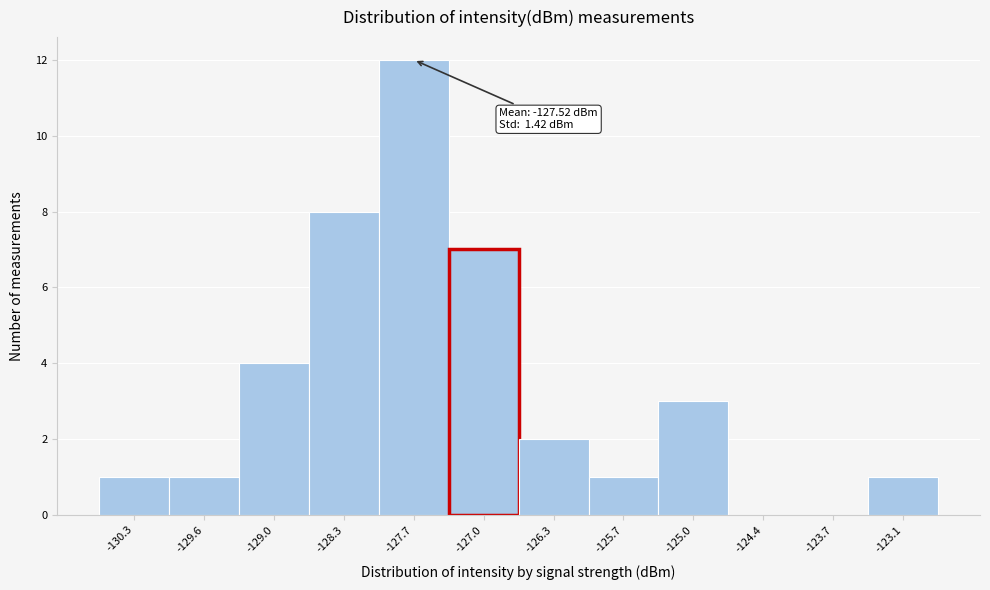

Which range on the x-axis has the tallest bar?

-128.0 to -127.3